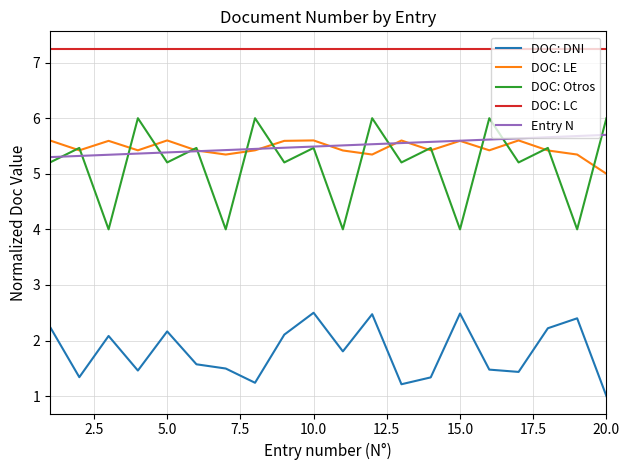

Which series has the largest range (max minus min)?

DOC: Otros